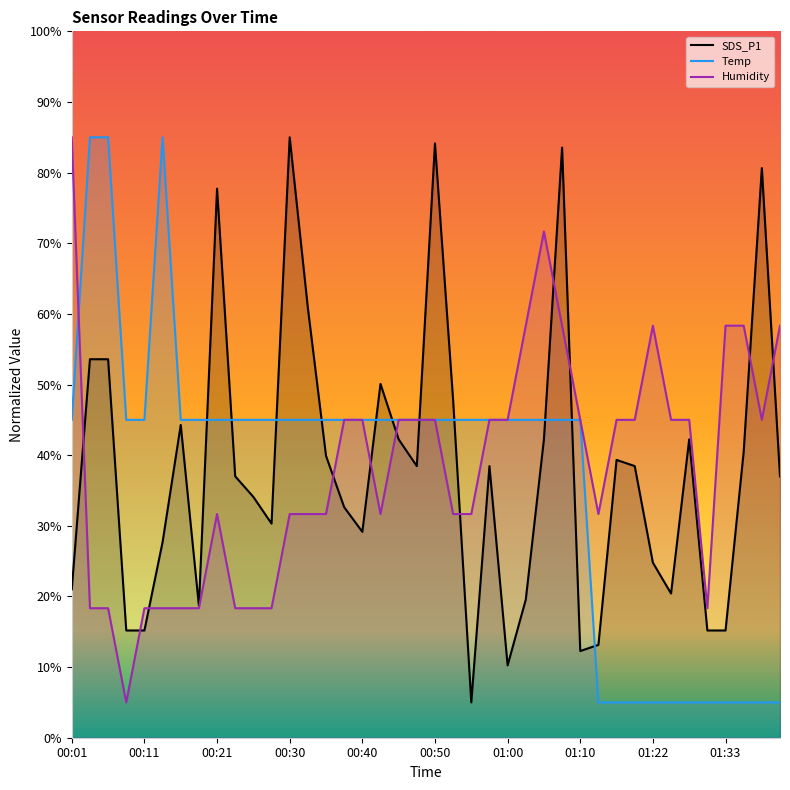

True or false: Humidity has more than 1 interior local peaks.

True